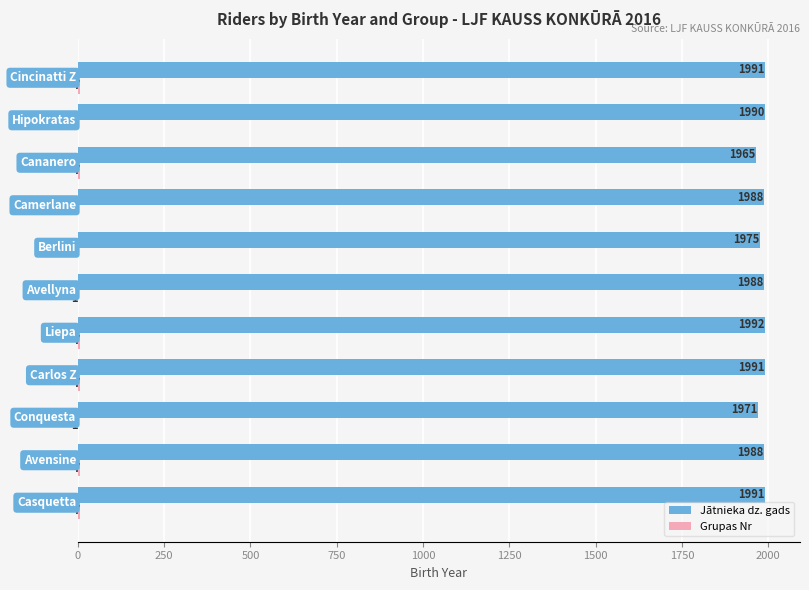

Which series has the largest total across all categories?

Jātnieka dz. gads